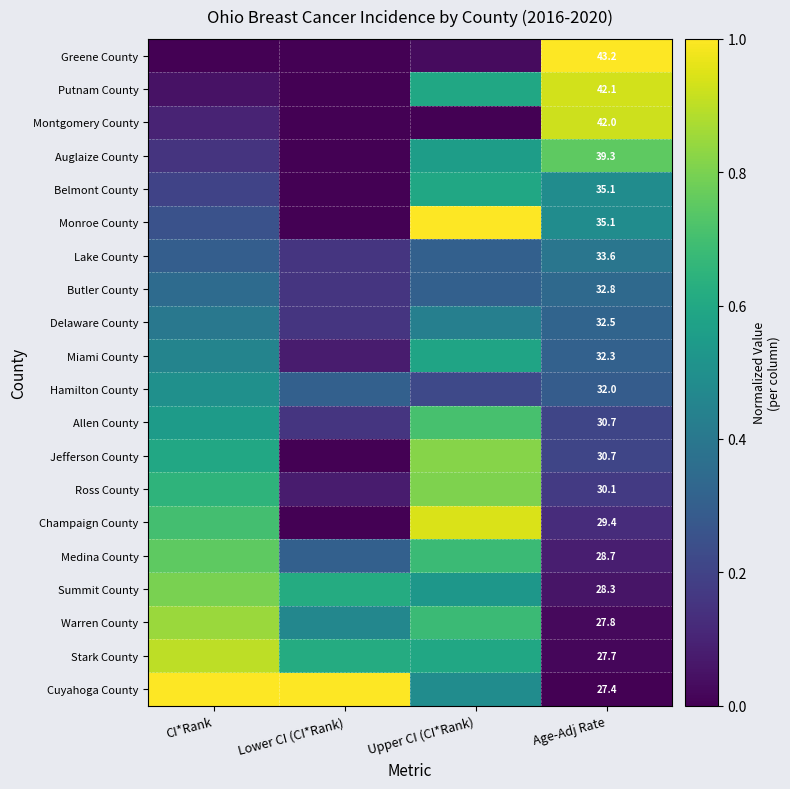

What is the sum of the Warren County values at Lower CI (CI*Rank) and CI*Rank?

1.3